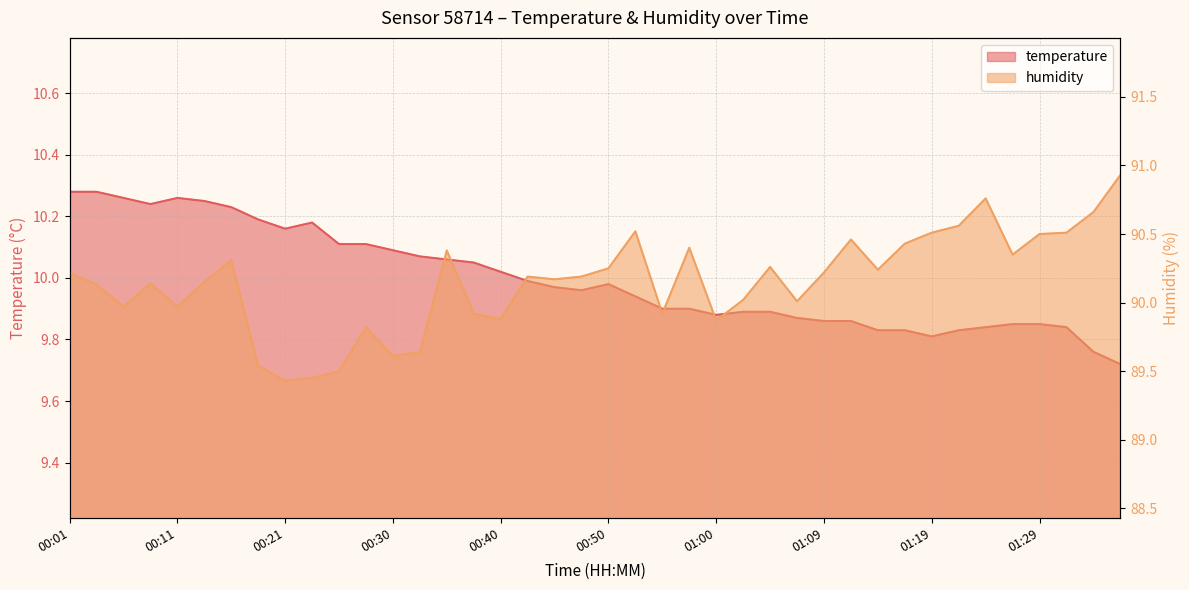

What is the difference between the temperature values at 00:04 and 01:36?

0.6